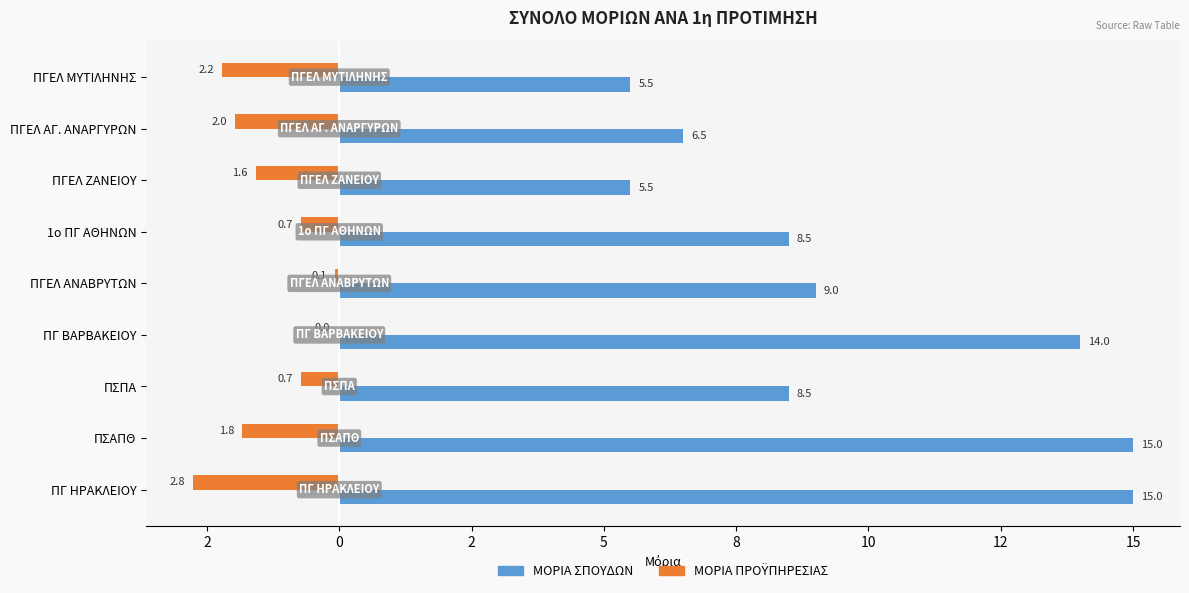

How many values in the ΜΟΡΙΑ ΠΡΟΫΠΗΡΕΣΙΑΣ series exceed -1?

4